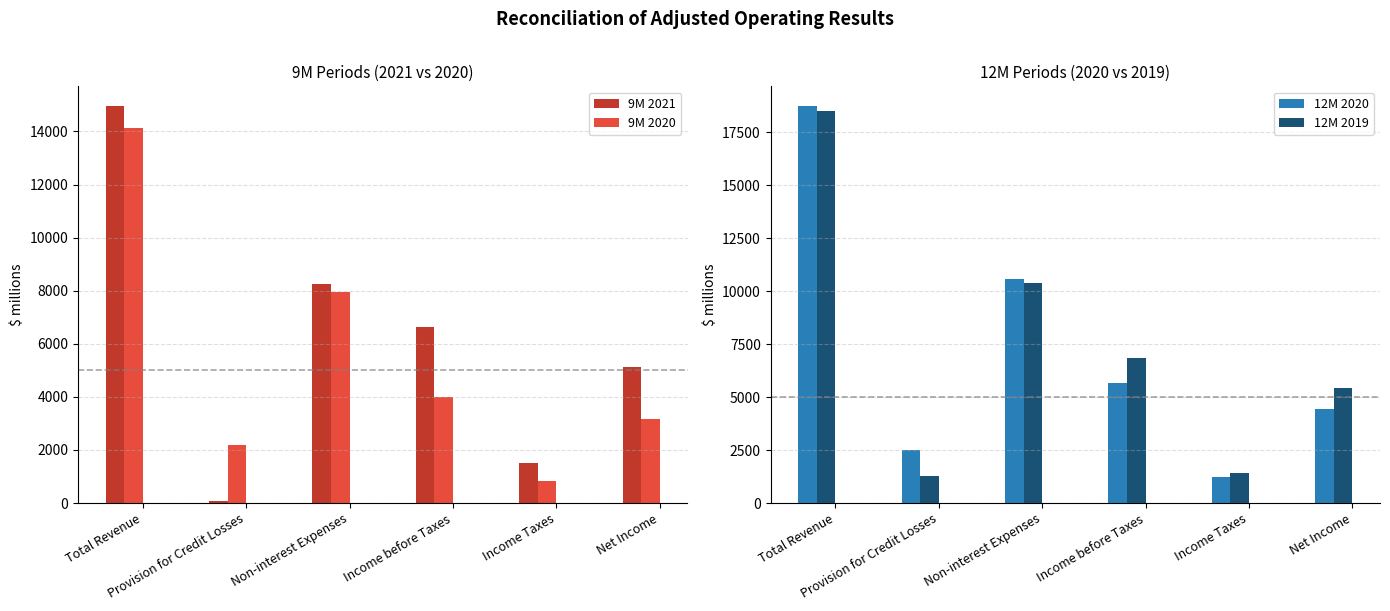

The value of 9M 2020 at Net Income is 5598. True or false?

False